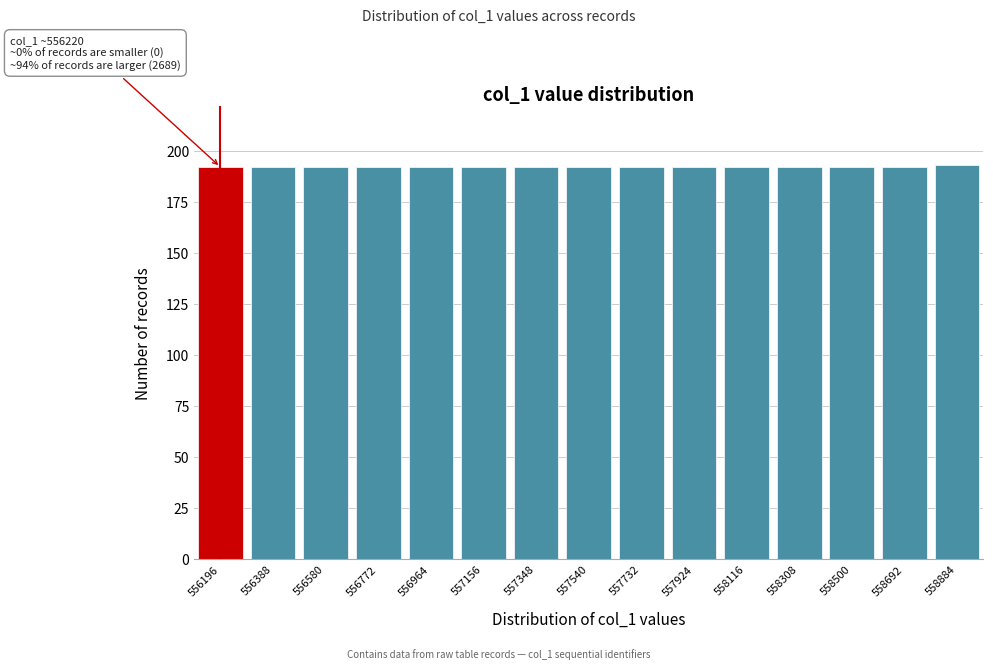

Reading left to right, extract all data points from this chart.

556196=192	556388=192	556580=192	556772=192	556964=192	557156=192	557348=192	557540=192	557732=192	557924=192	558116=192	558308=192	558500=192	558692=192	558884=193